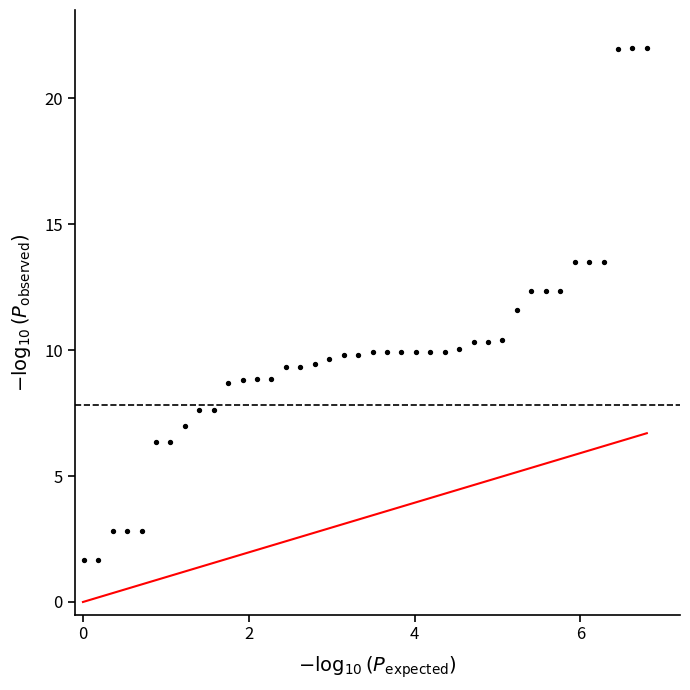

What is the range of Y values (max minus min)?

20.3